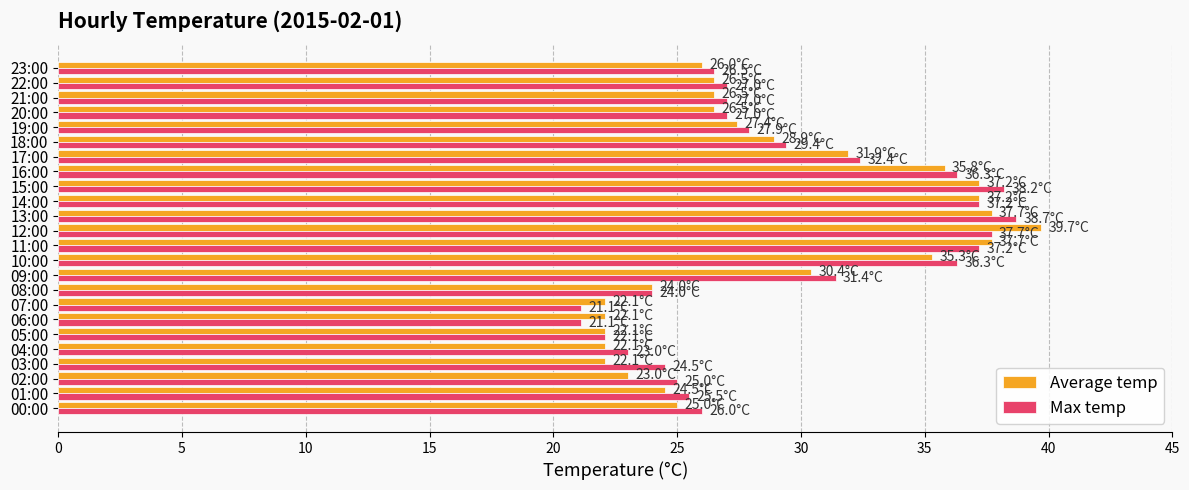

What is the total value across all series at 00:00?

51.0